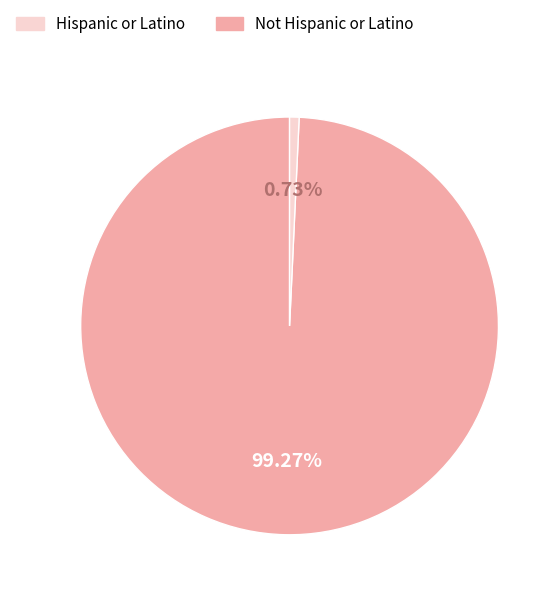

Does any single category account for the majority?

Yes